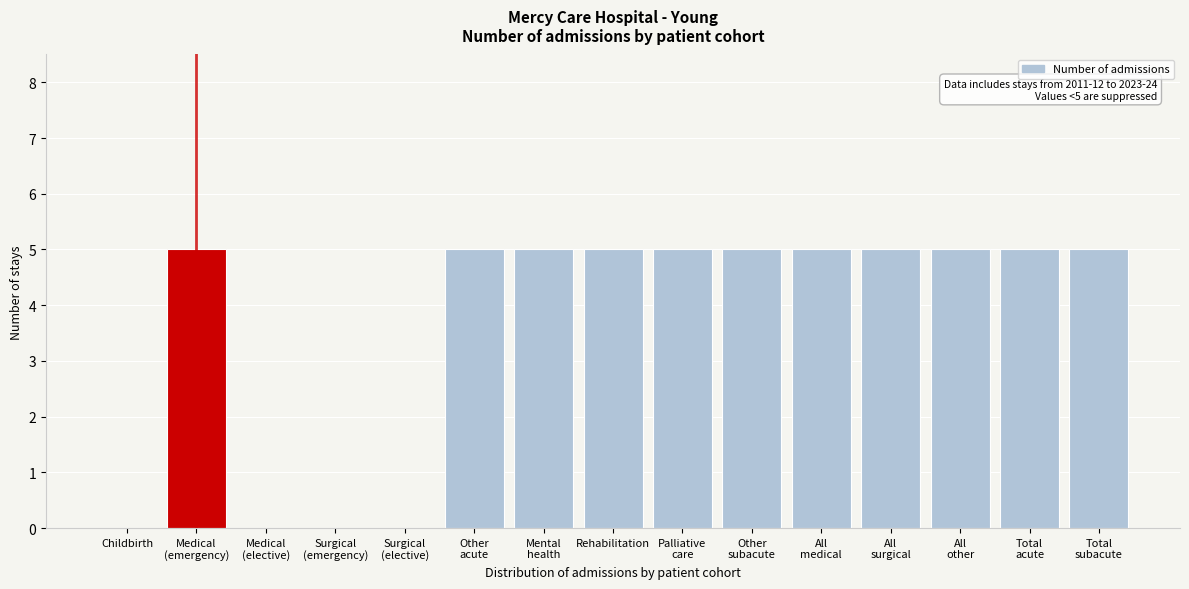

What is the maximum value shown in the chart?

5